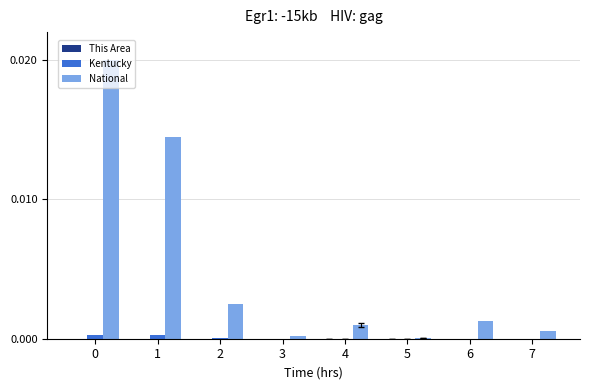

Which series has the largest total across all categories?

National